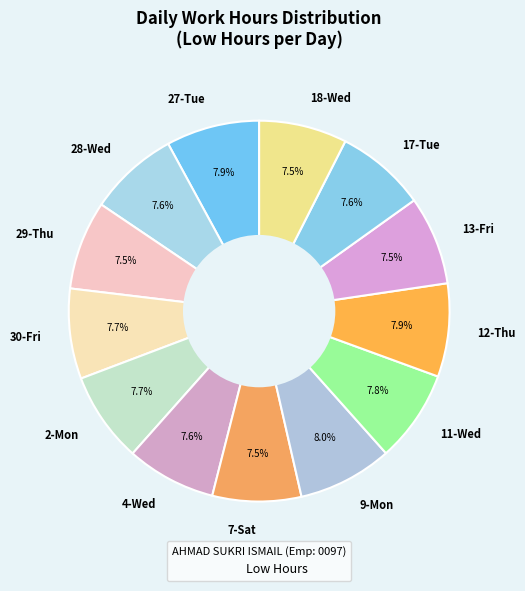

True or false: 17-Tue accounts for 2% of the total.

False